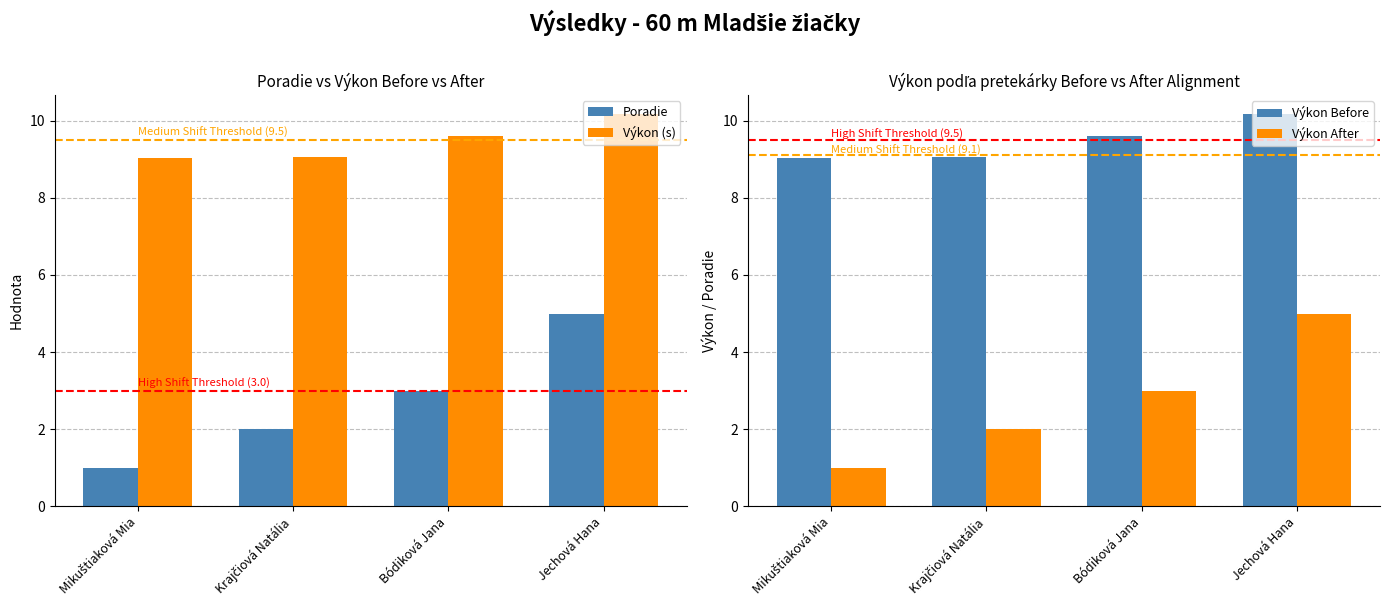

What is the label of the 2nd bar from the left?

Krajčiová Natália